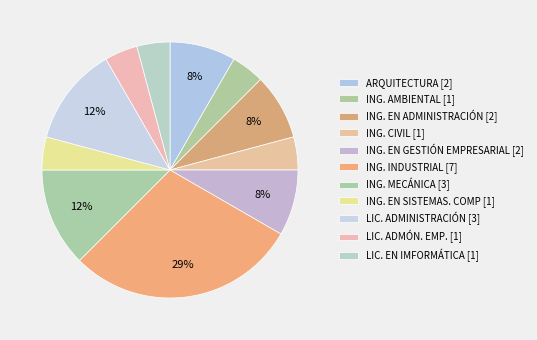

To the nearest percent, what is the difference between the largest and smallest slice percentages?

25%